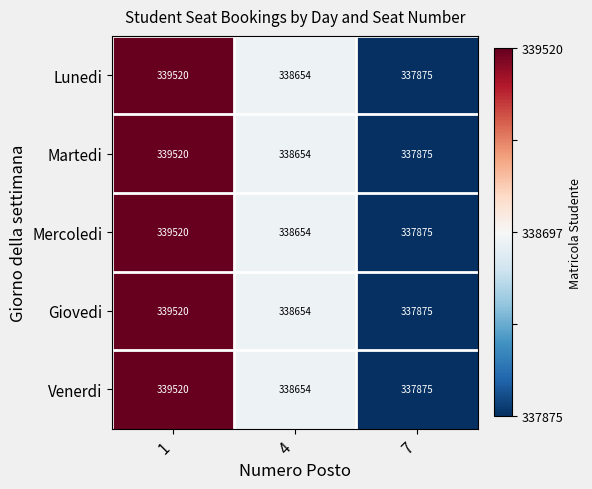

What is the total value across all series at 4?

1693270